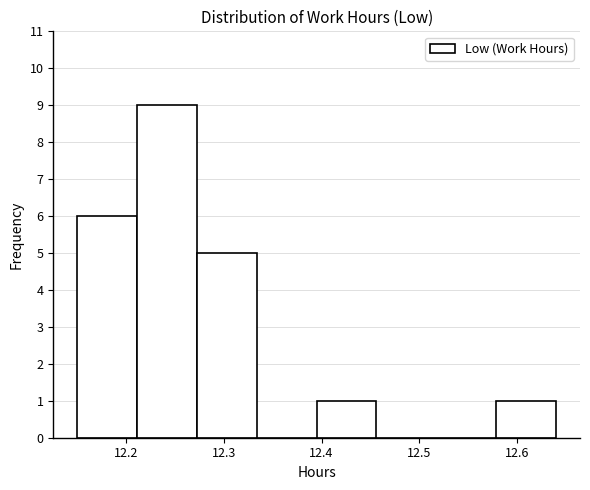

Which range on the x-axis has the tallest bar?

12.21 to 12.27